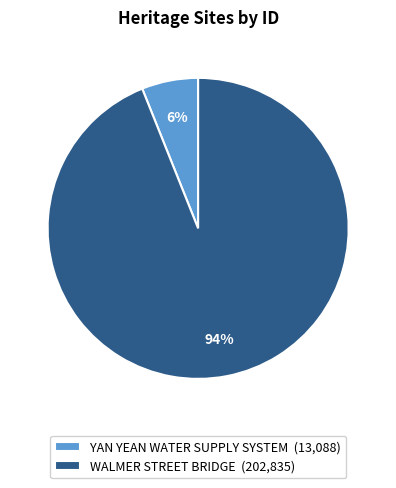

Which slice is the largest?

WALMER STREET BRIDGE